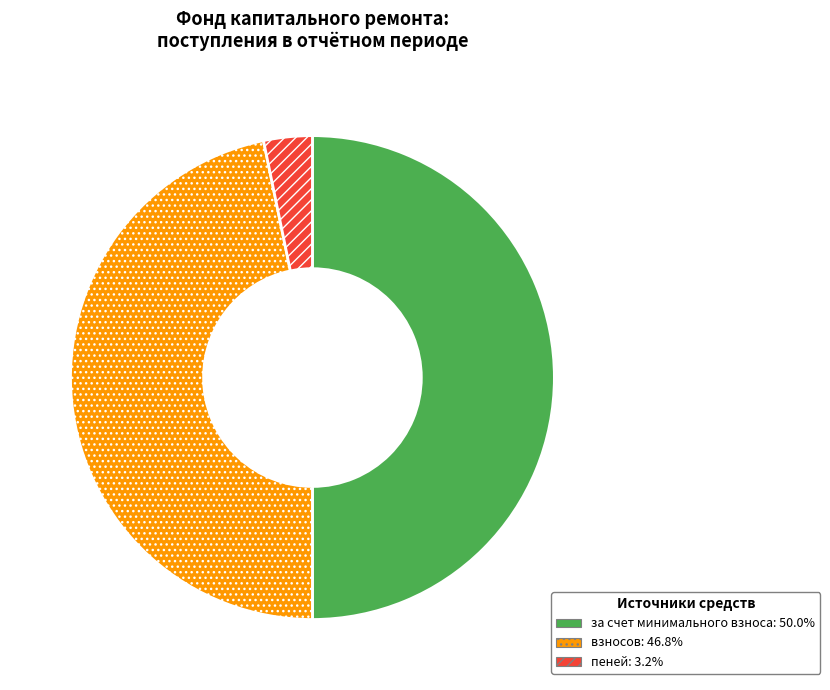

Count the number of slices in the pie.

3